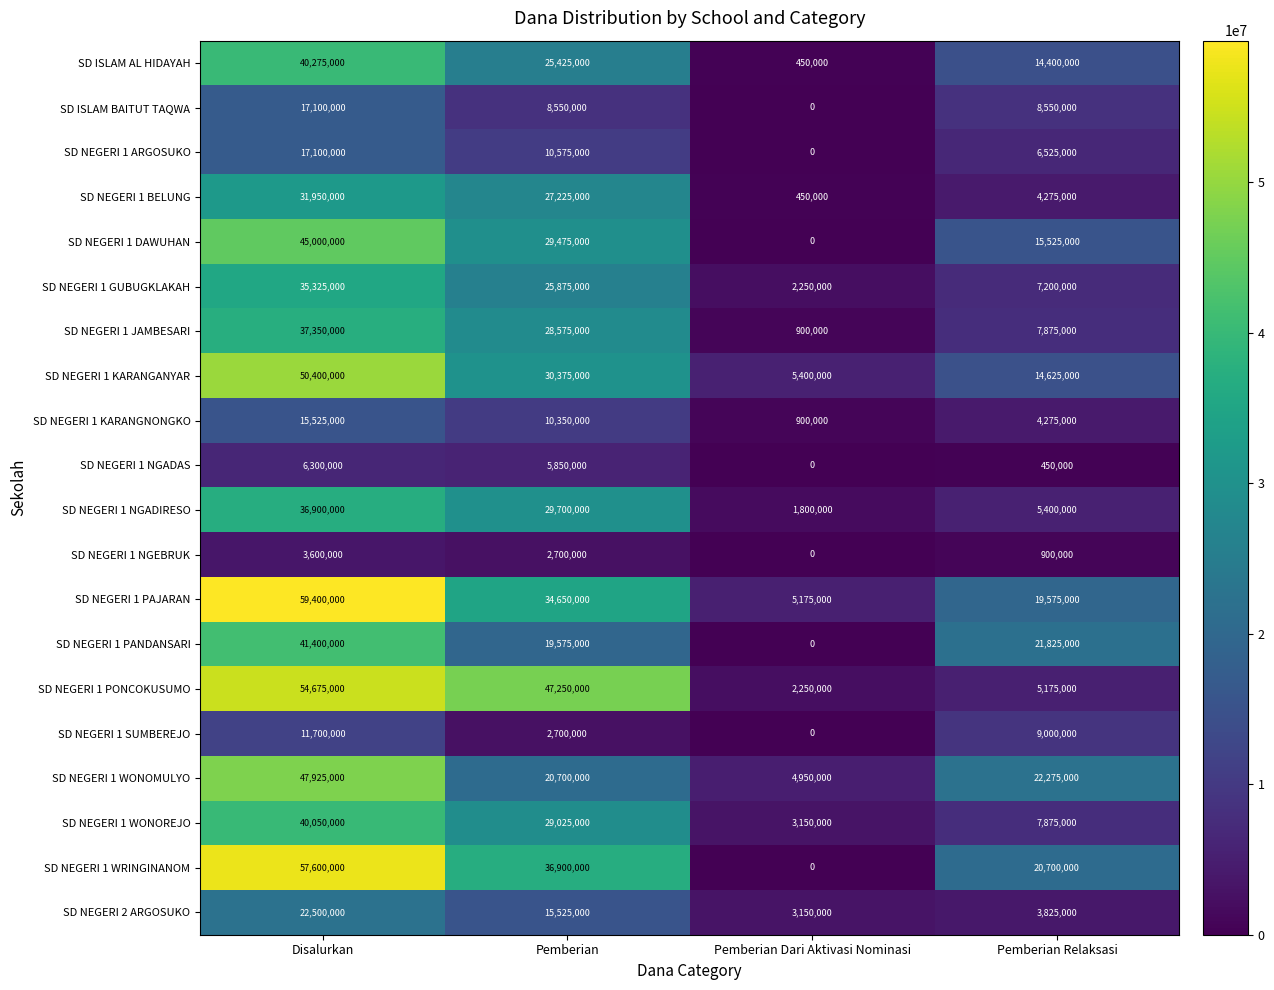

What is the approximate value of SD NEGERI 1 WRINGINANOM at Pemberian Relaksasi?

20700000